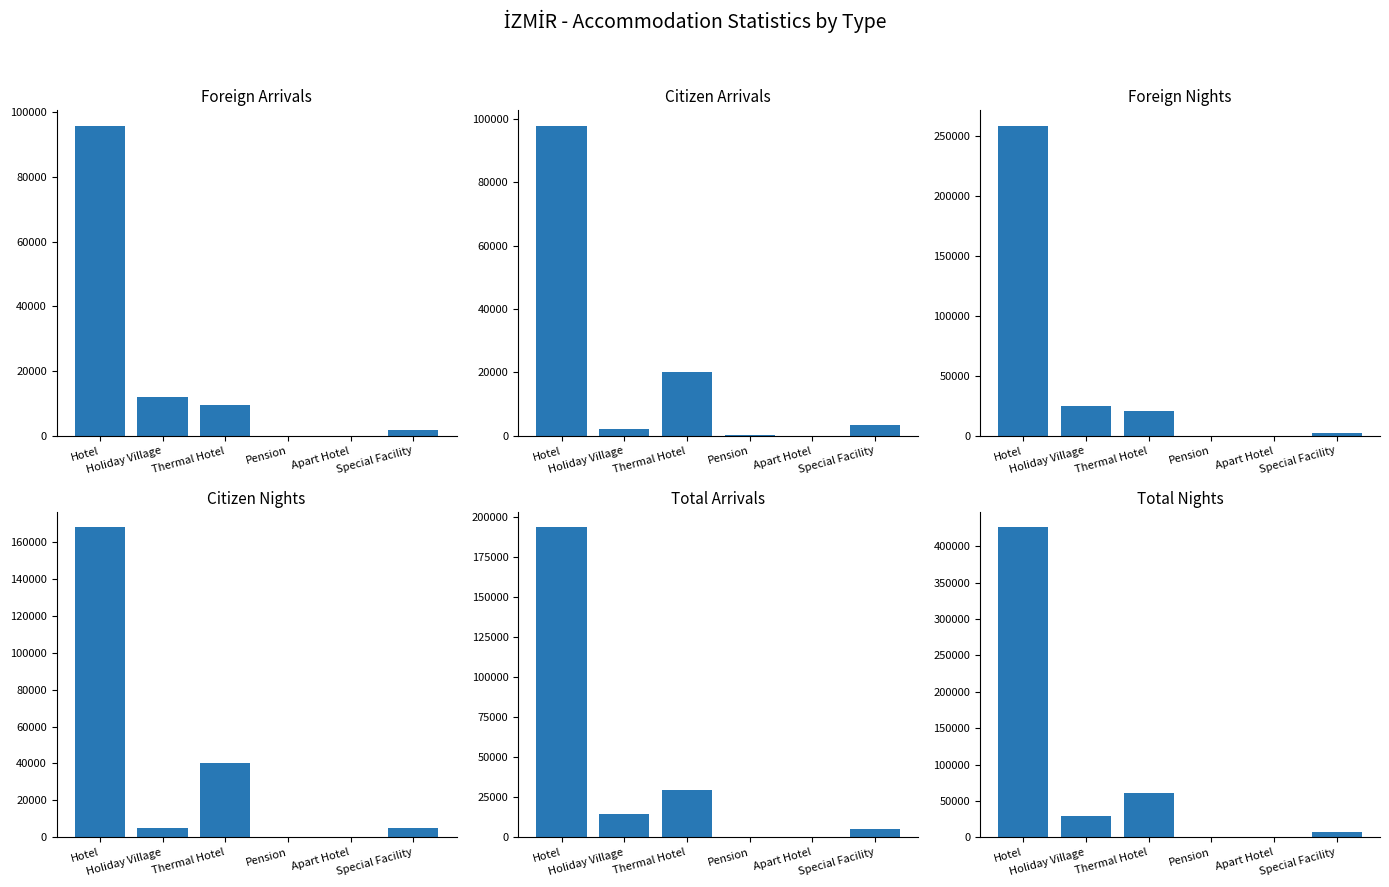

At which category is the sum across all series the highest?

Hotel